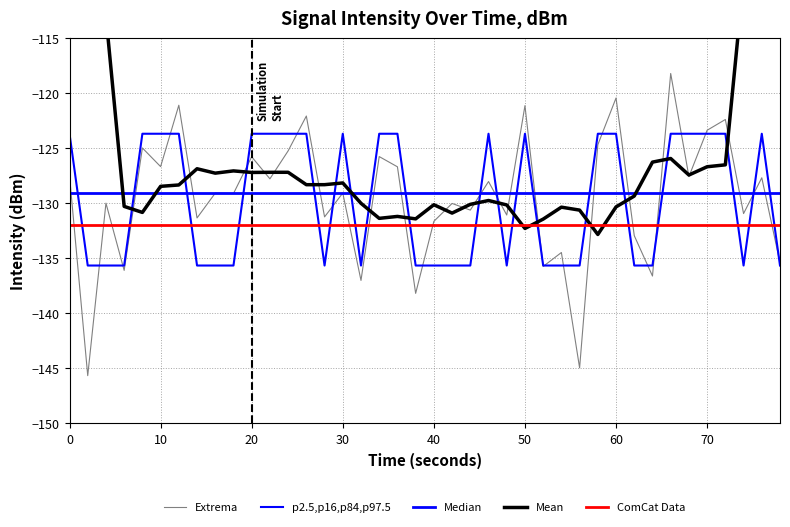

How many lines are shown in the chart?

5